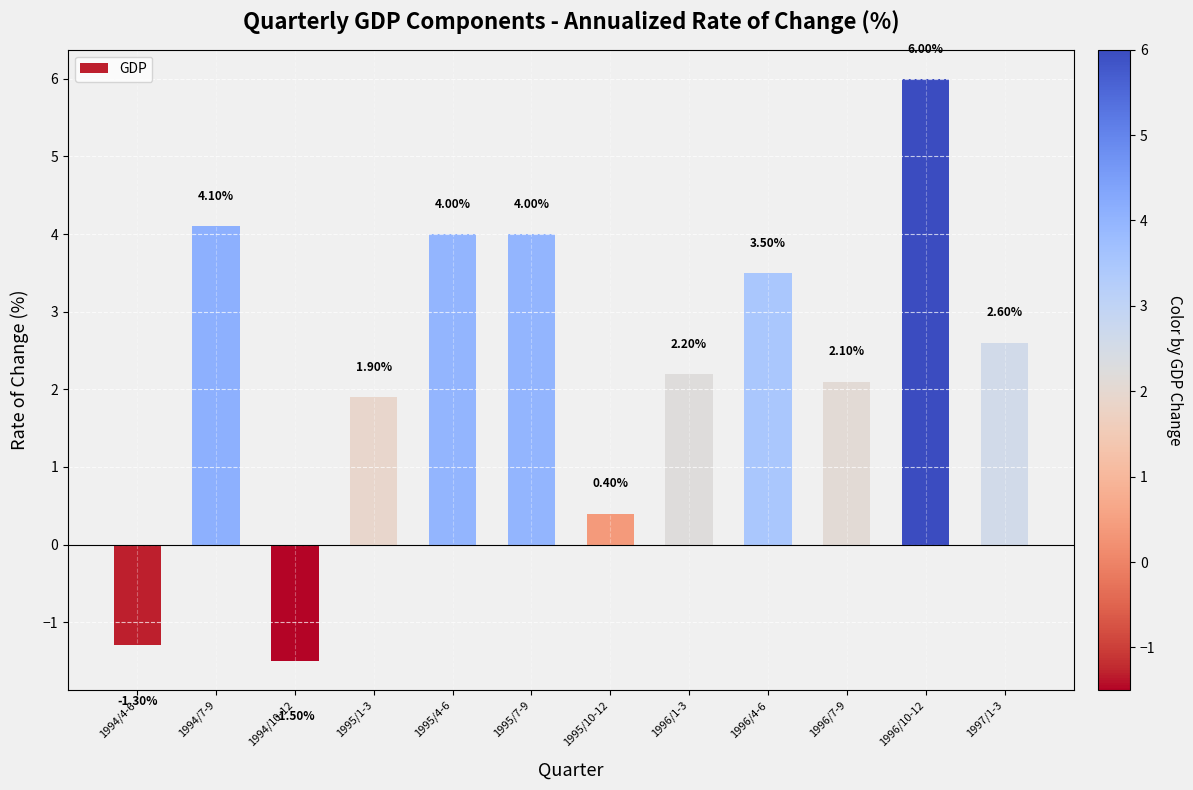

What is the change in value from 1995/7-9 to 1996/7-9?

-1.9